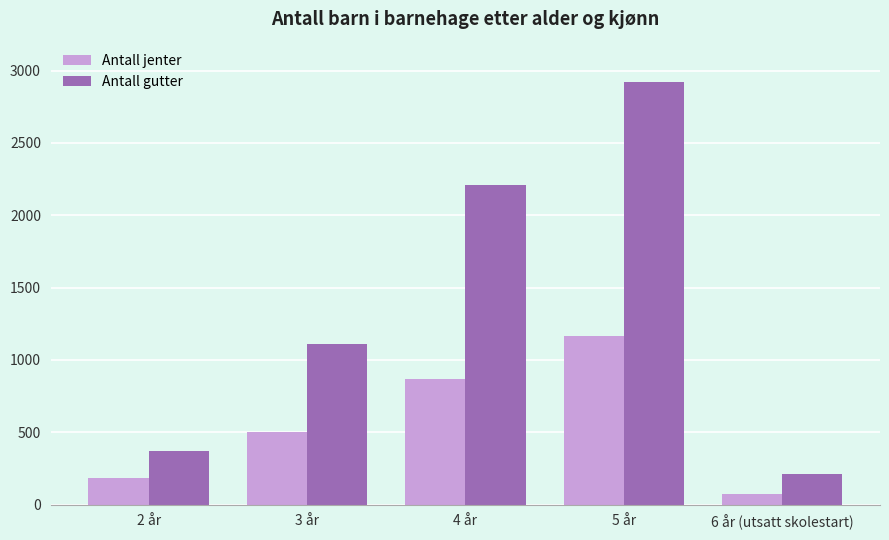

At 5 år, list the series in order from largest to smallest.

Antall gutter, Antall jenter